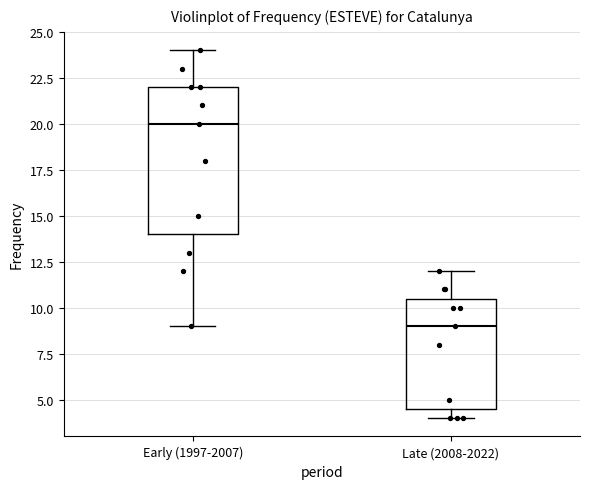

Which box's median line is the lowest?

Late (2008-2022)